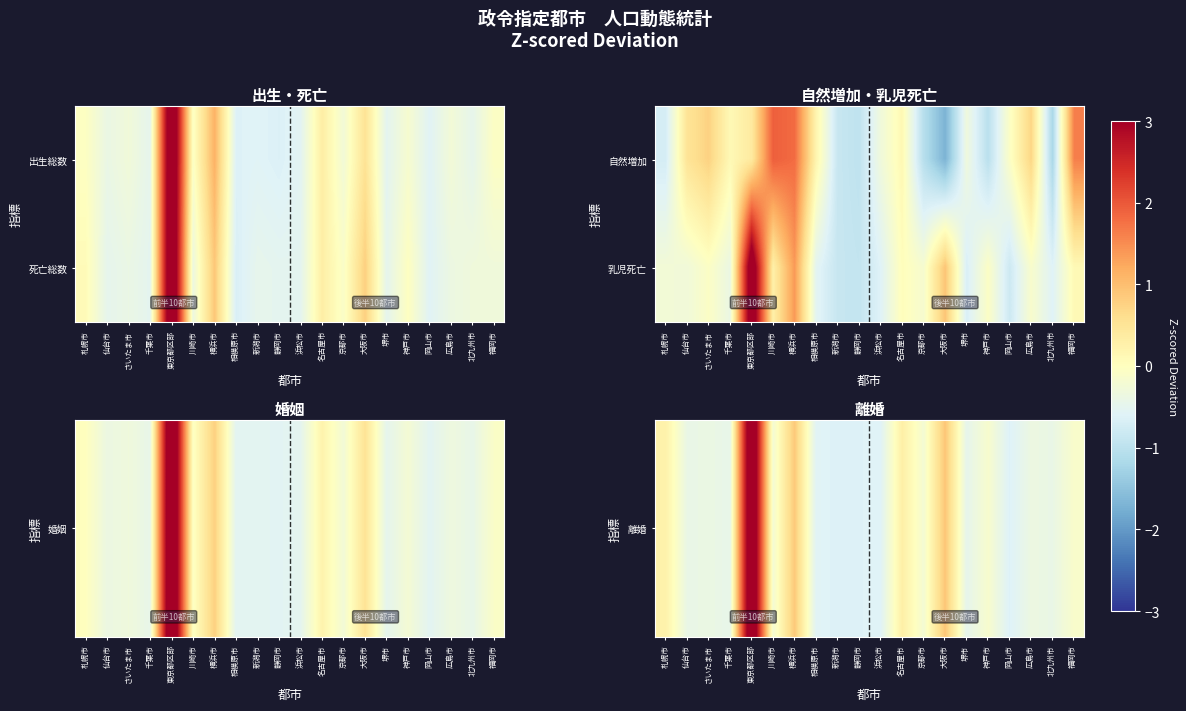

Between 仙台市 and 広島市, which is larger?

広島市